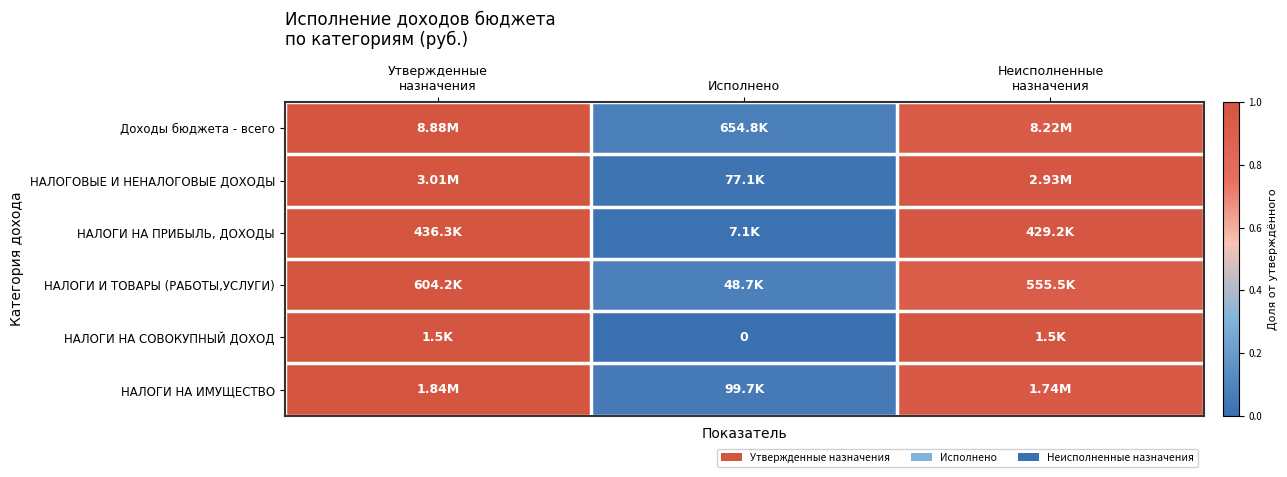

The НАЛОГИ НА ИМУЩЕСТВО series shows 1.4 at Неисполненные назначения. True or false?

False